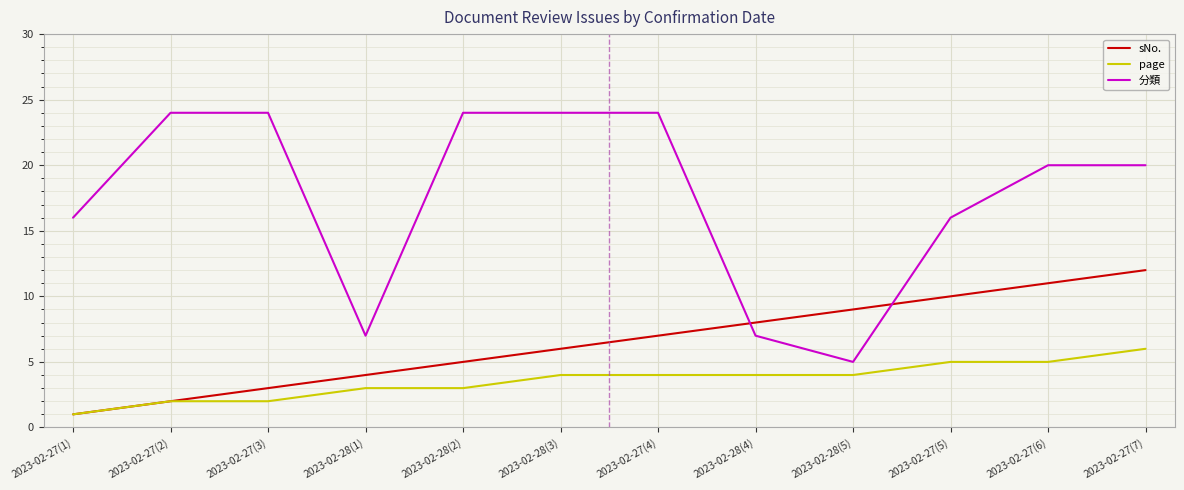

Is this an area chart (filled region under the line)?

No